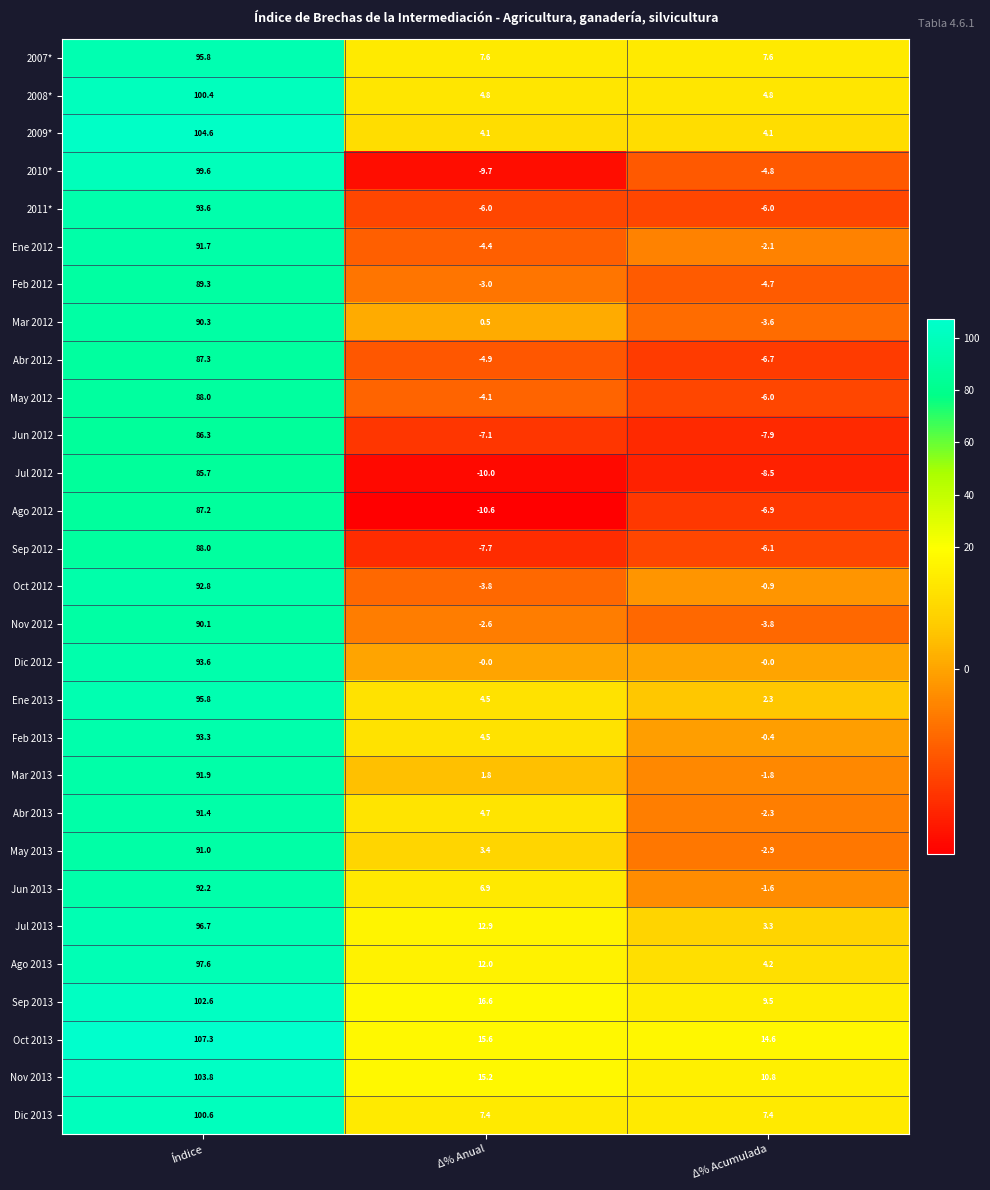

What is the difference between the maximum and second lowest values in the Abr 2013 series?

86.7